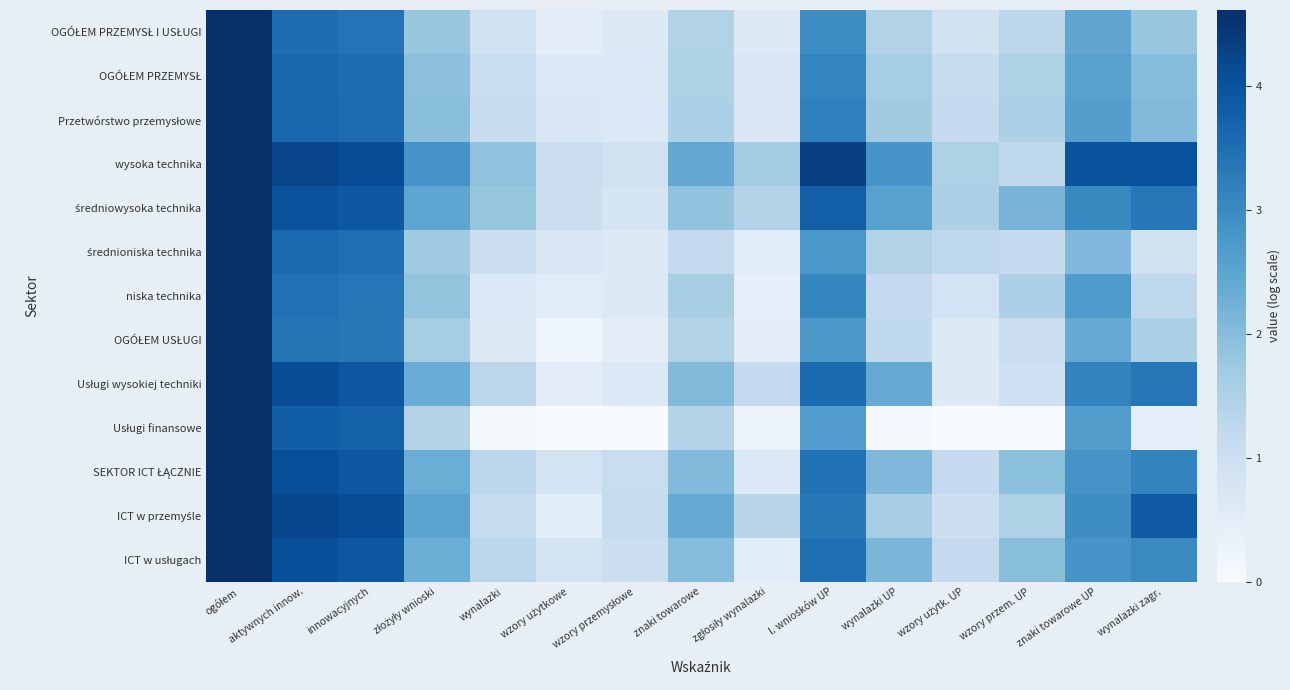

Which series changed the most between złożyły wnioski and znaki towarowe?

średniowysoka technika